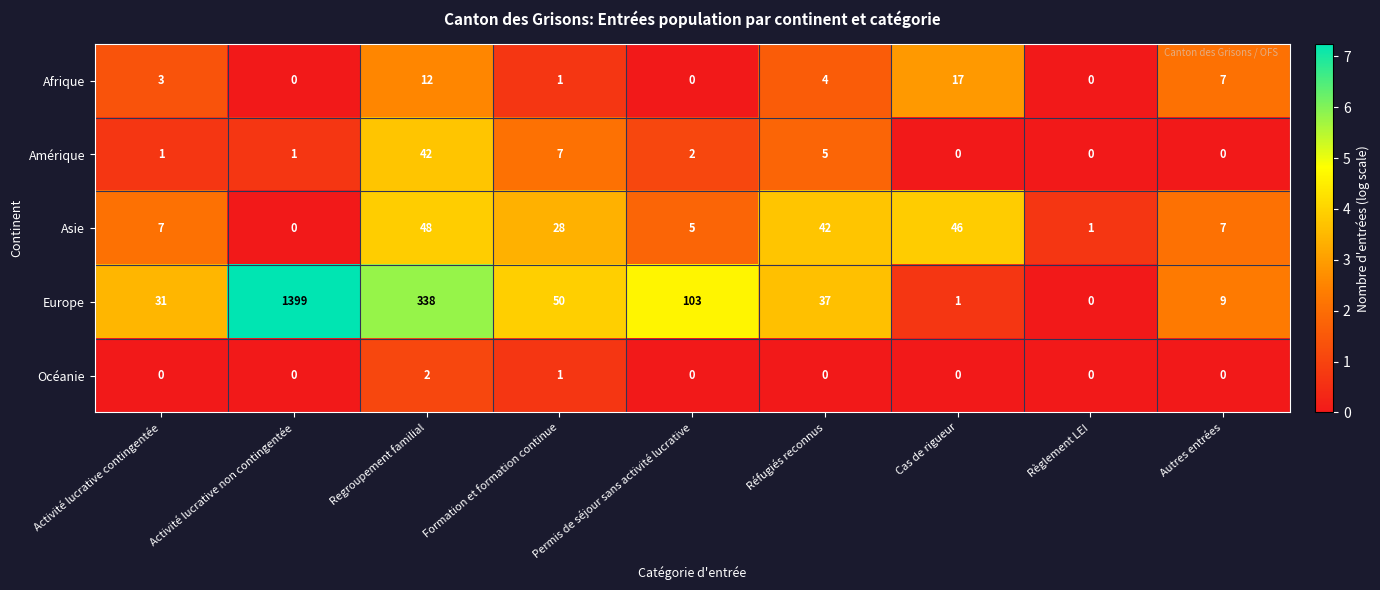

At which category is the sum across all series the highest?

Activité lucrative non contingentée